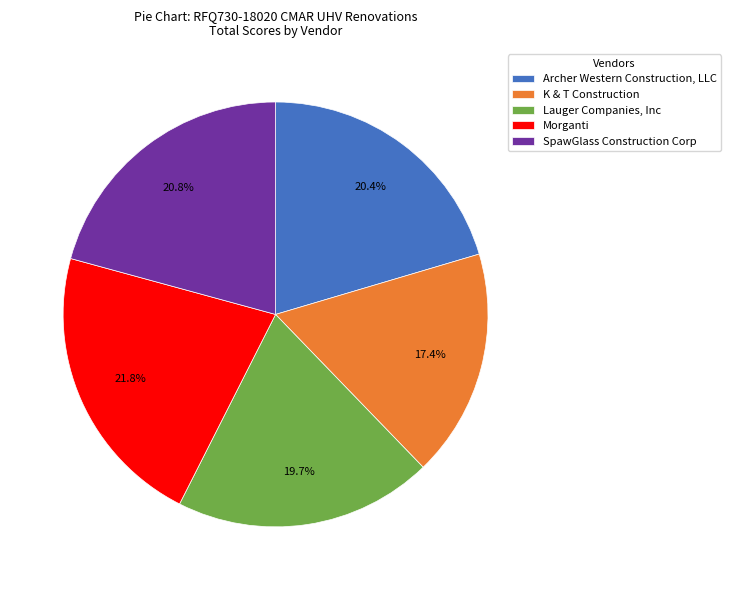

How much of the chart is everything except Morganti?

78.2%